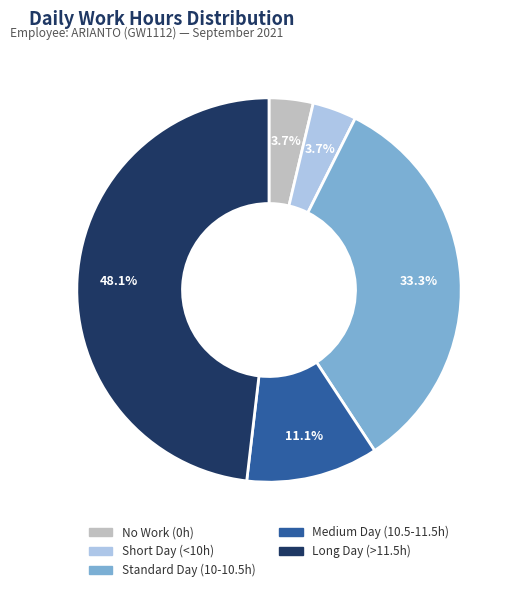

Is there a majority slice in this chart?

No